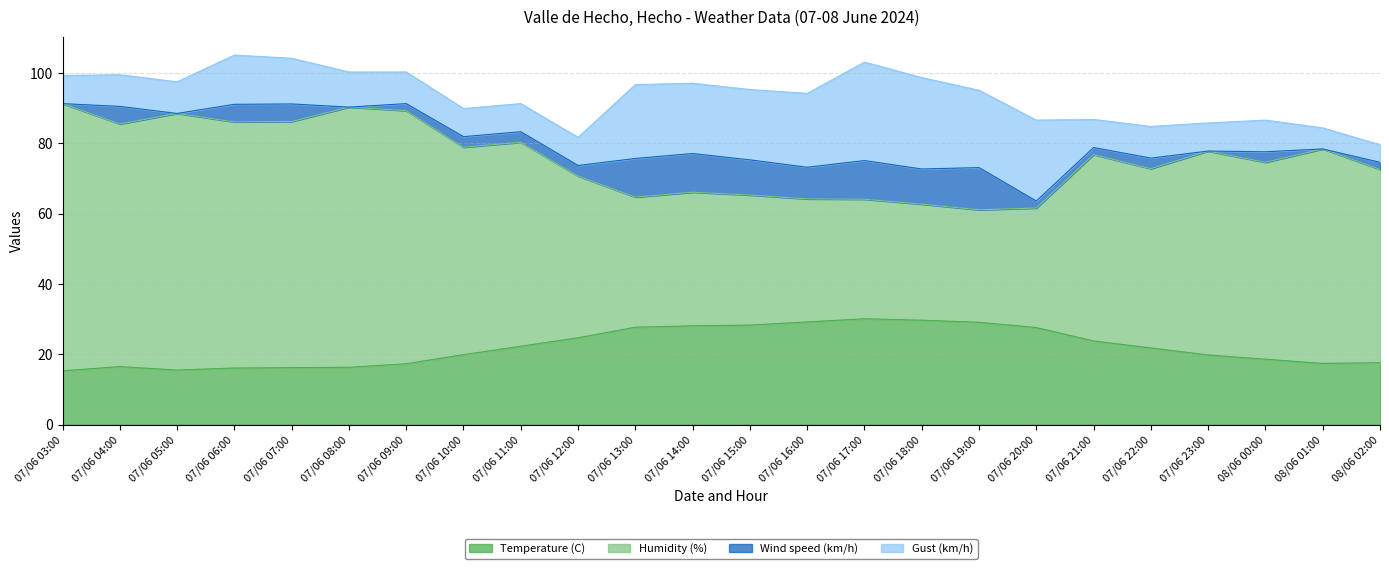

What are all the series names shown in the legend?

Temperature (C), Humidity (%), Wind speed (km/h), Gust (km/h)